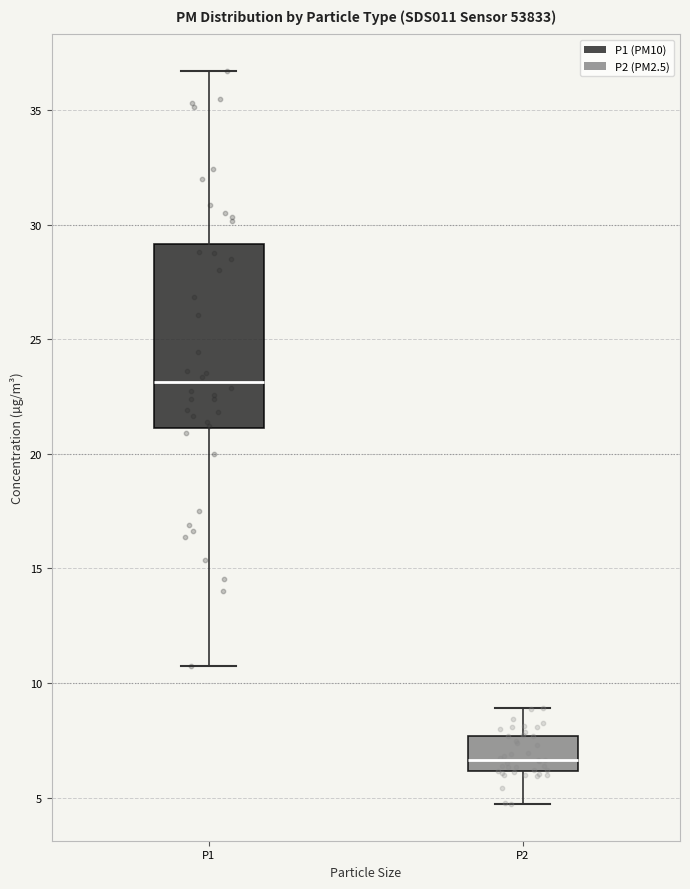

Where is the upper edge of the box for P2 on the y-axis? The values are not printed on the chart, so give them approximately, as read against the axis.

7.5